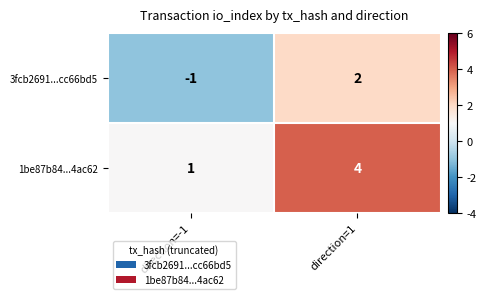

What is the greatest value displayed?

4